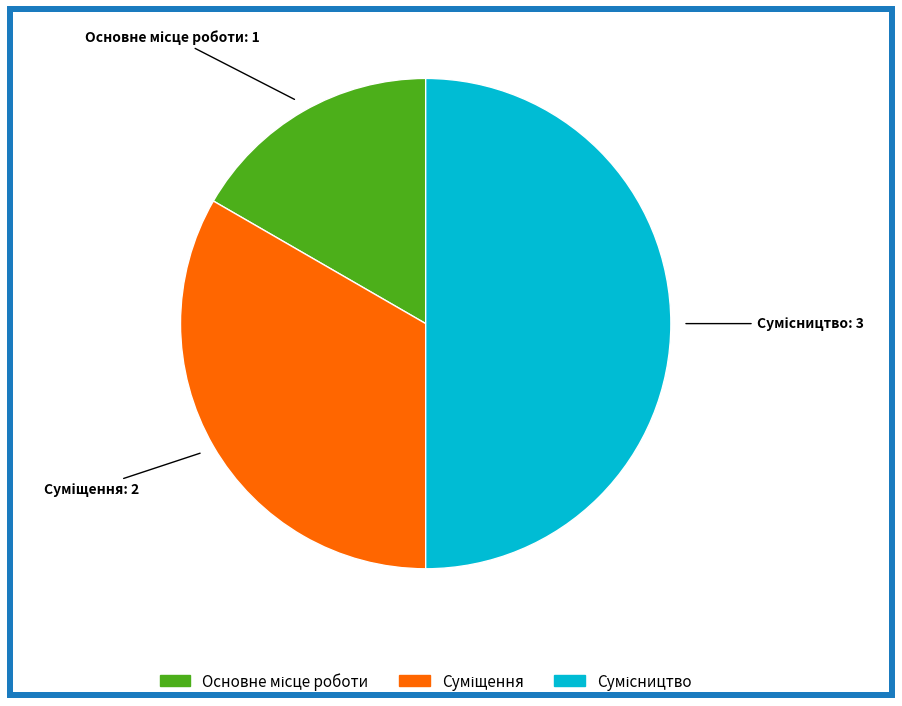

The Основне місце роботи slice represents 17% of the pie. True or false?

True